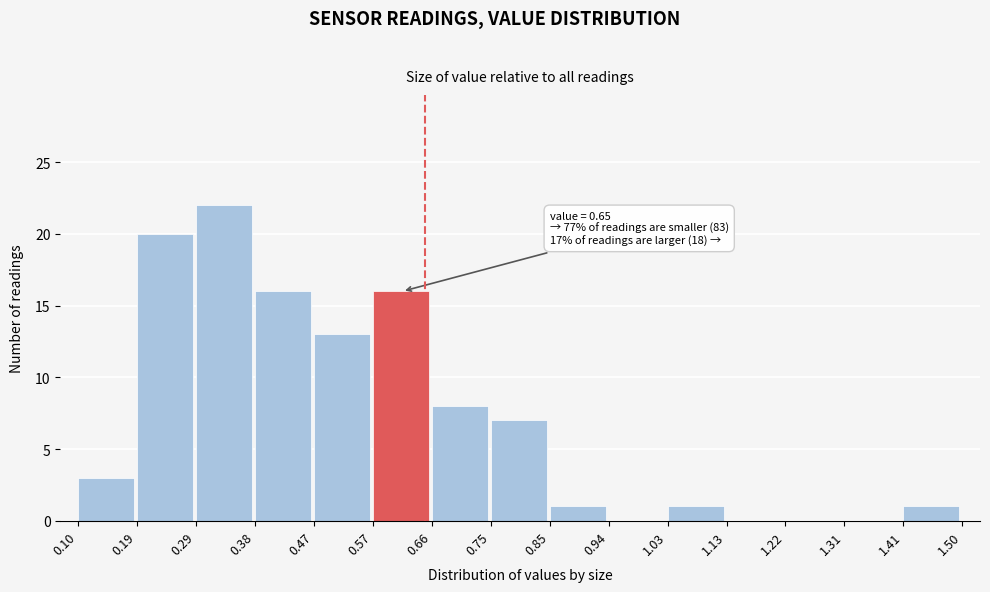

Over which range of the x-axis is the bar tallest?

0.29 to 0.38